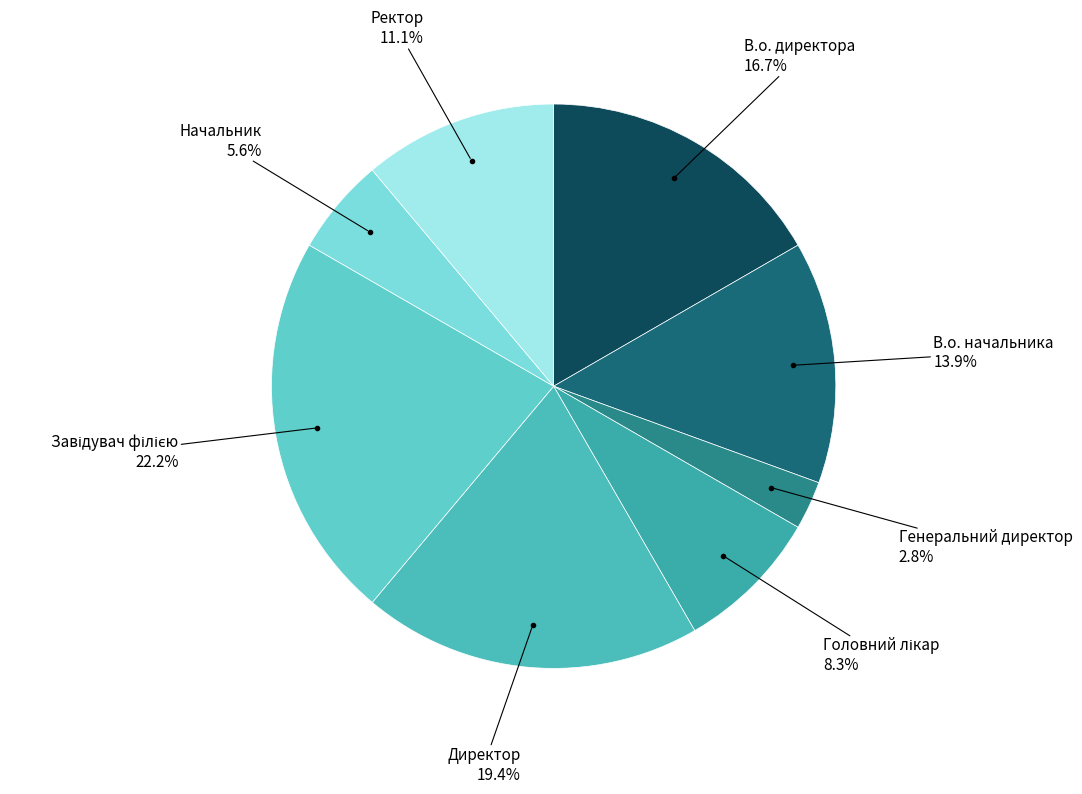

To the nearest percent, what is the average slice percentage?

12%